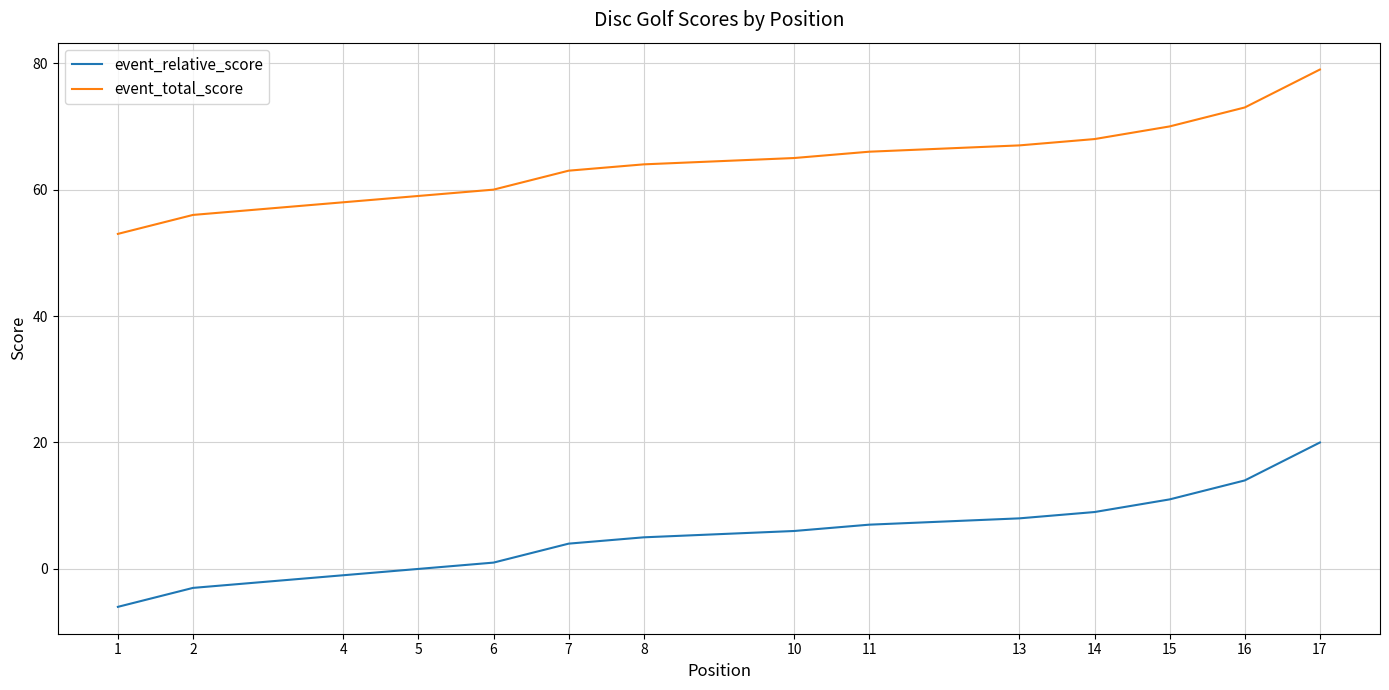

Between 2 and 8, which series saw the biggest shift?

event_relative_score